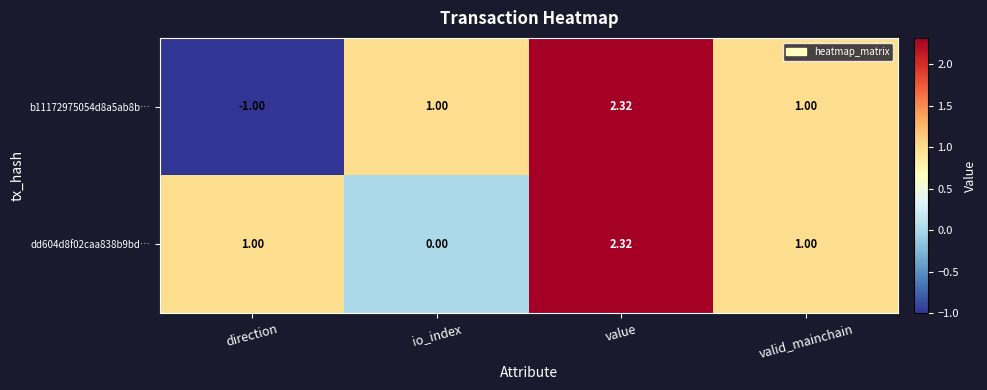

At which category does the chart reach its peak across all series?

value